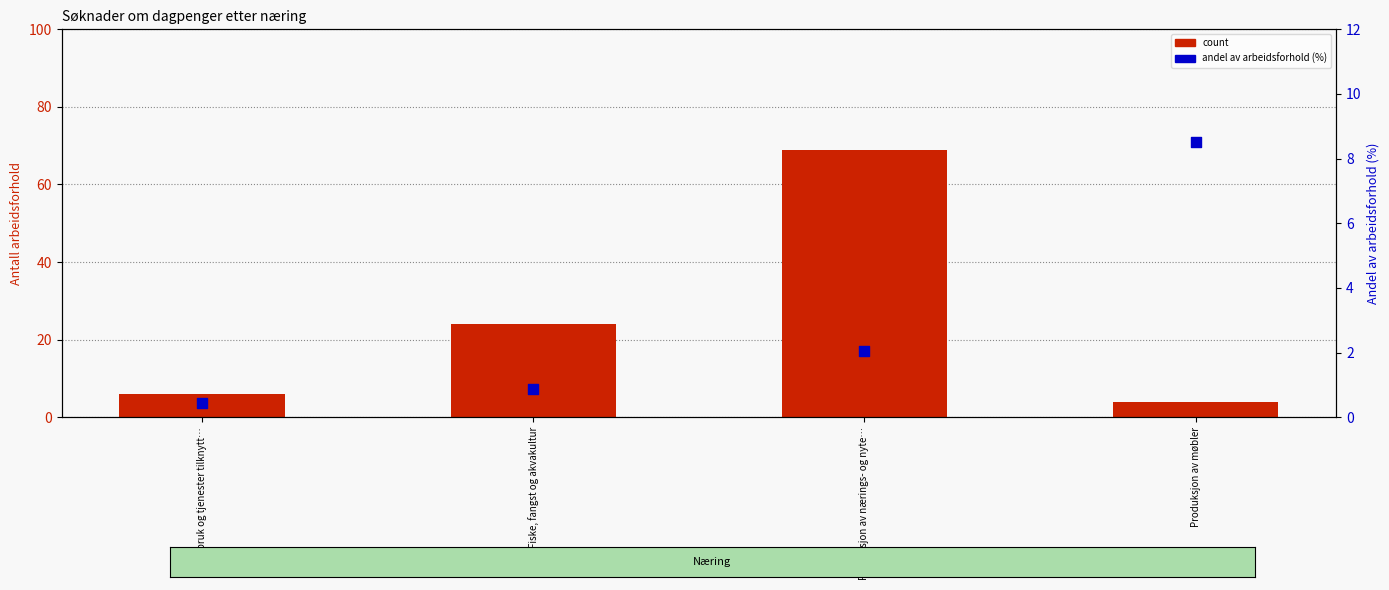

Which series has the largest total across all categories?

count